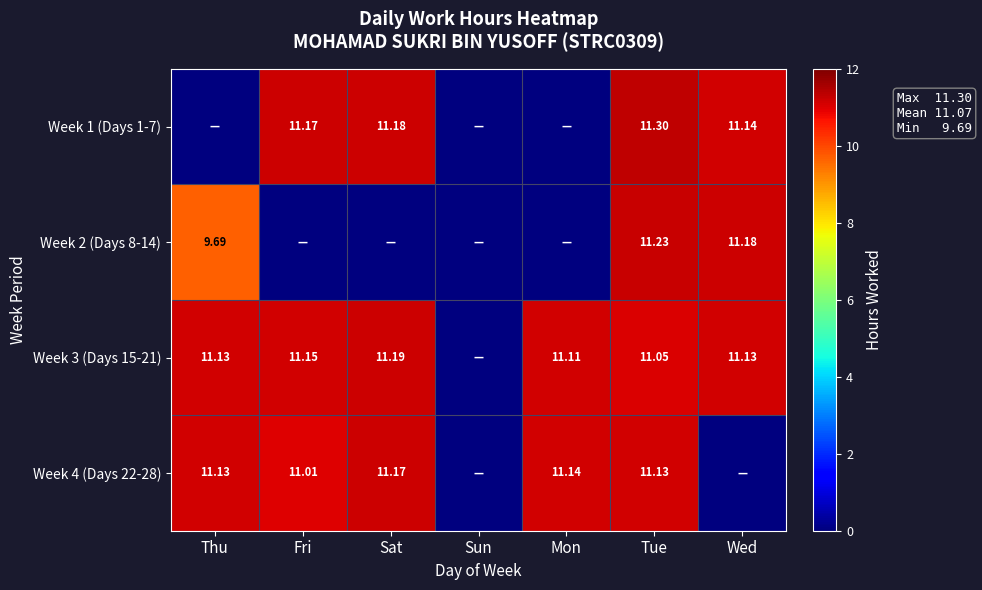

Is the value of Week 3 (Days 15-21) at Mon greater than the value of Week 4 (Days 22-28) at Thu?

No